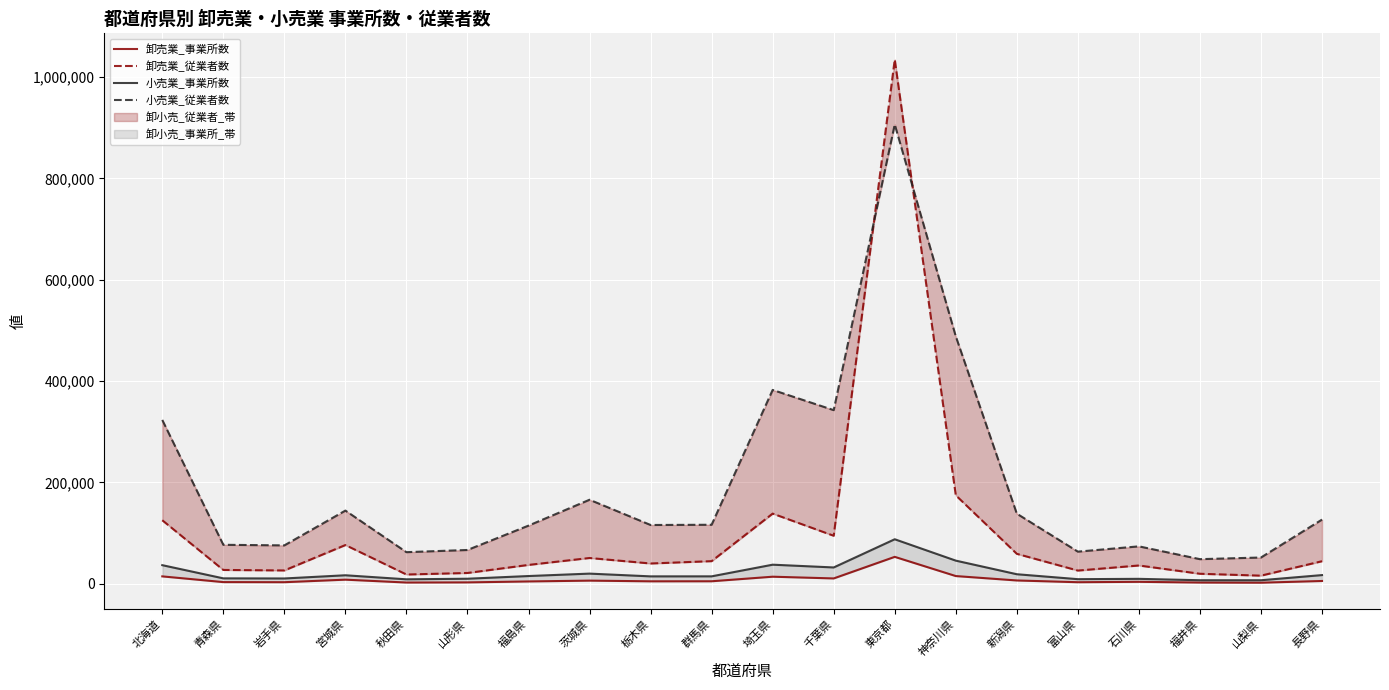

Reading right to left, list all the values displayed in this chart.

卸売業_事業所数: 5552	2182	2463	3896	3129	6583	15283	53160	10593	14004	5005	4906	6284	4654	2782	2510	8166	3166	3353	14636
卸売業_従業者数: 44573	16071	19804	36143	26122	59131	174600	1034583	94788	138516	44696	40068	50918	37252	21358	18319	76480	26354	27337	125386
小売業_事業所数: 17194	7034	7047	9790	9141	18884	45729	87895	32259	37716	14717	14666	20103	15321	10011	8858	16838	10512	10744	36771
小売業_従業者数: 126719	51885	48621	73888	63467	138409	488378	906332	342691	382556	116501	116050	165866	114810	66731	62429	144472	75811	76954	323340